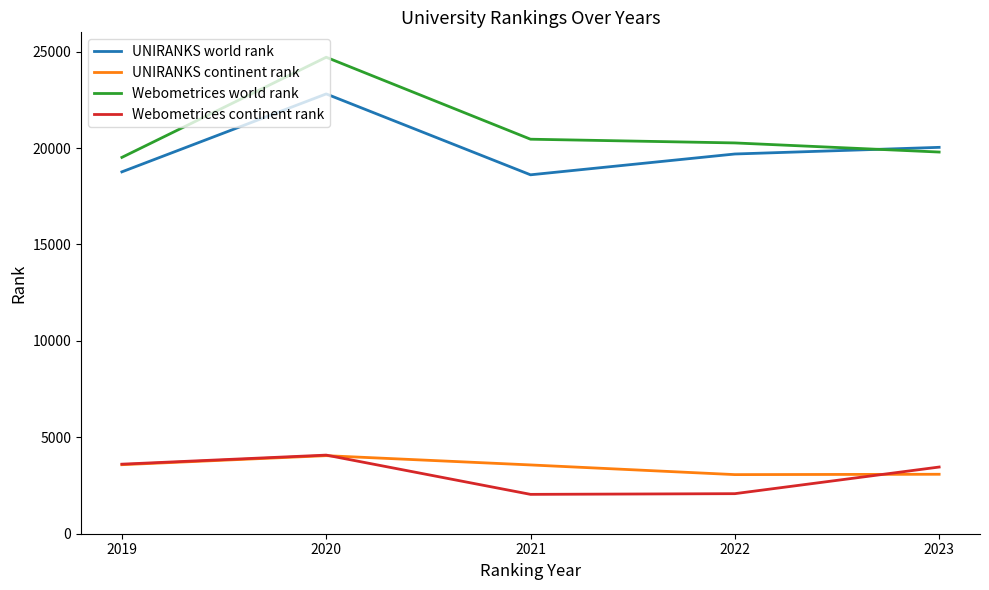

Is the value of UNIRANKS continent rank at 2023 greater than the value of Webometrices continent rank at 2020?

No